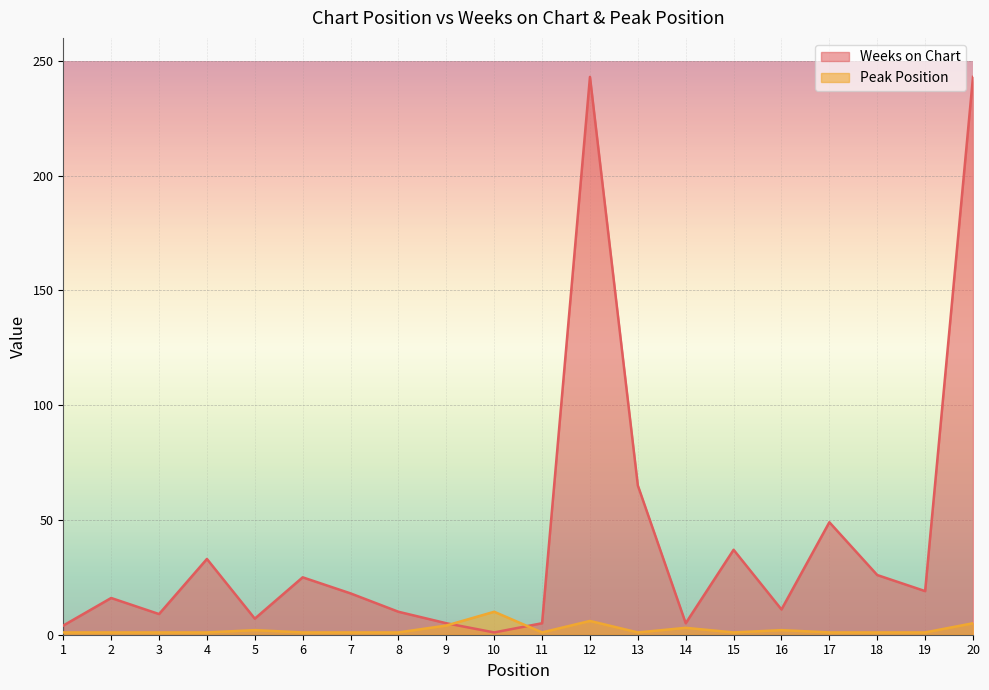

Is the value of Peak Position at 10 greater than the value of Weeks on Chart at 2?

No